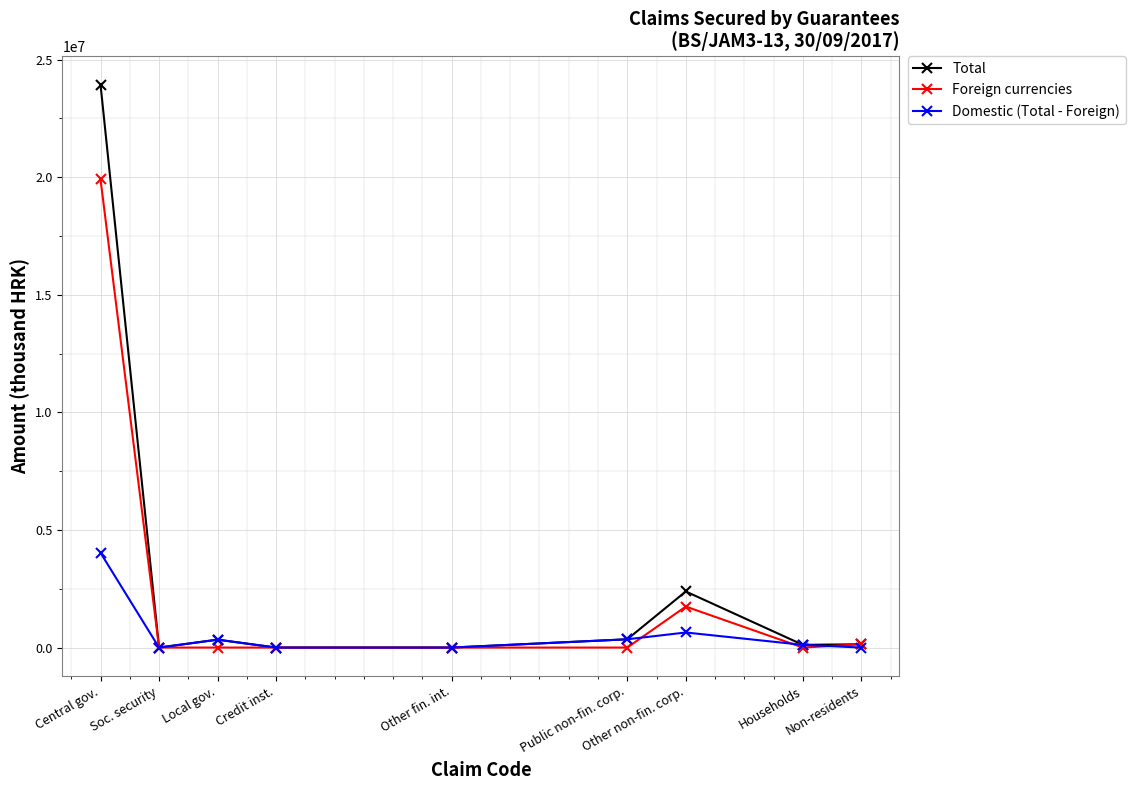

Is this an area chart (filled region under the line)?

No